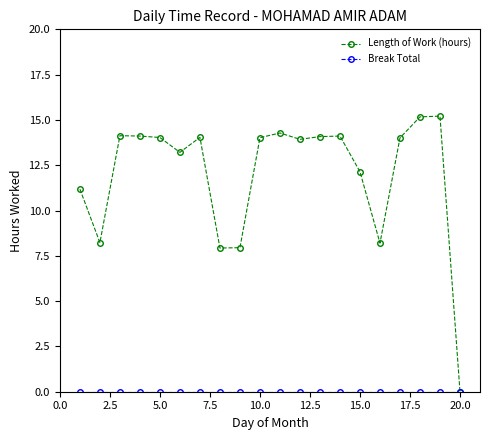

What is the maximum value for Length of Work (hours)?

15.2